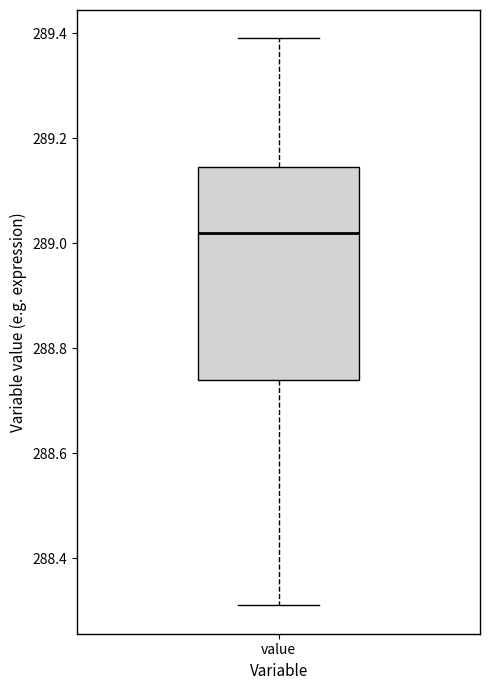

Transcribe this box plot: give where the median line is, the range the box spans, and where the two whiskers end, as read against the y-axis. The values are not printed on the chart, so give them approximately, as read against the axis.

median 289.02, box 288.74 to 289.14, whiskers 288.32 to 289.40